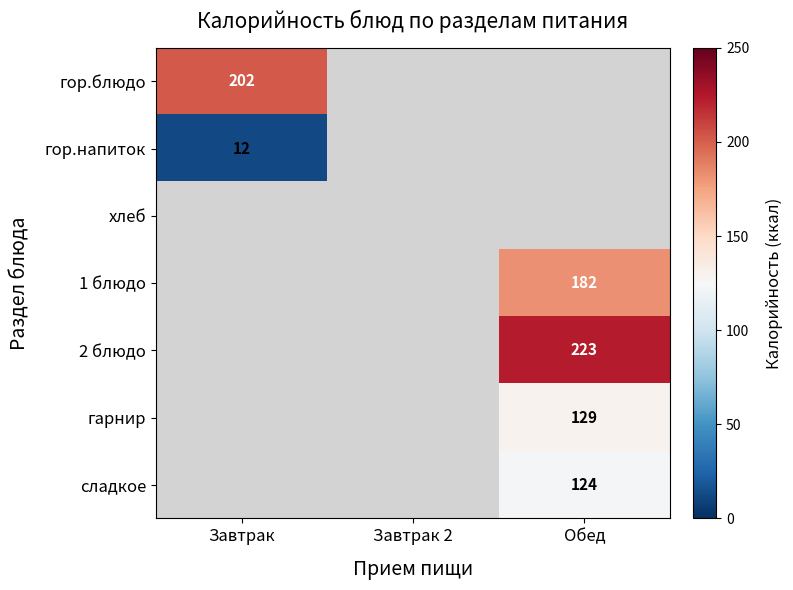

Is it true that сладкое equals 66 at Обед?

False